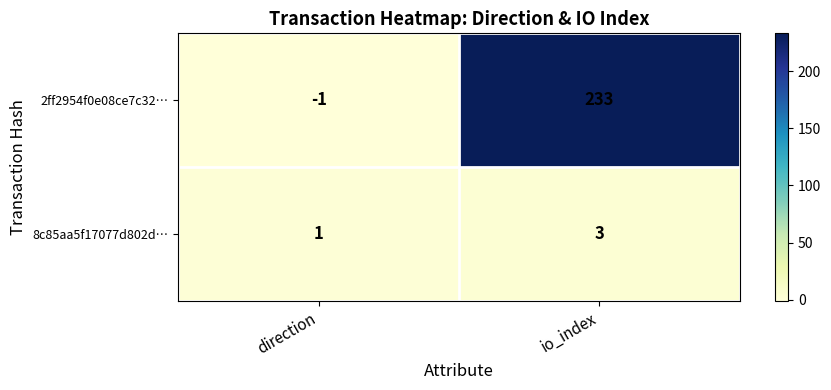

The value of 8c85aa5f17077d802d… at io_index is 3. True or false?

True